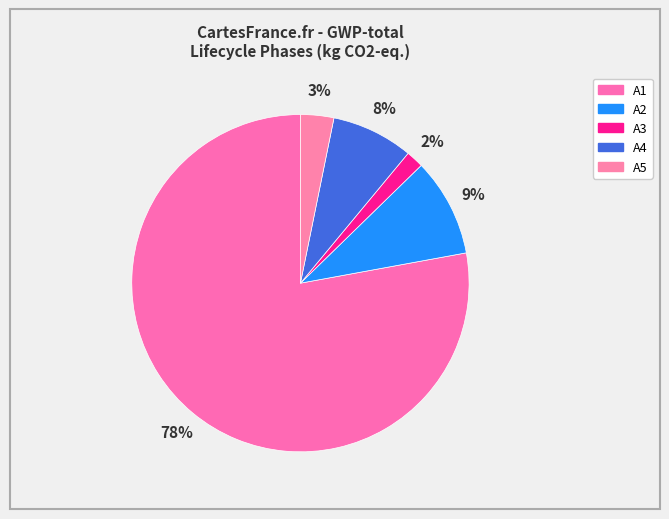

To the nearest percent, what is the average slice percentage?

20%